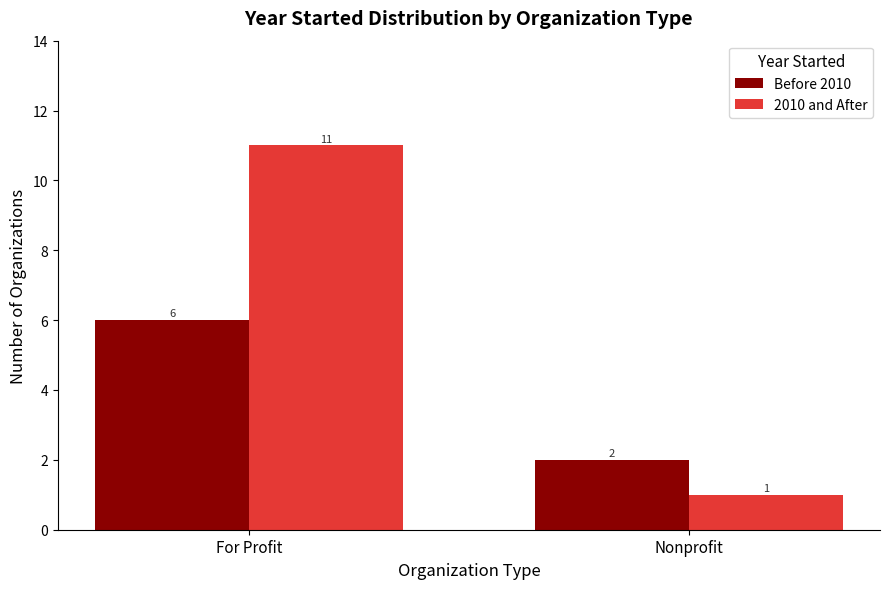

What value does the 2010 and After series have at For Profit, to the nearest 10?

10